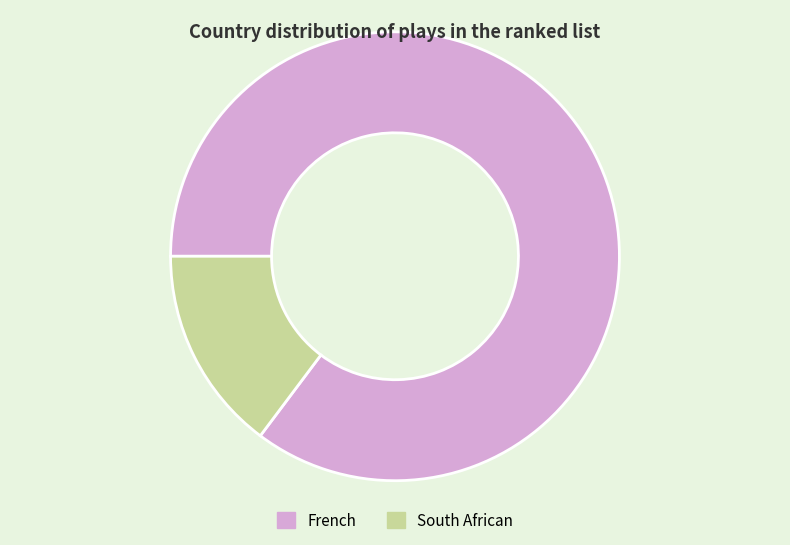

Rank the categories by value from highest to lowest.

French, South African